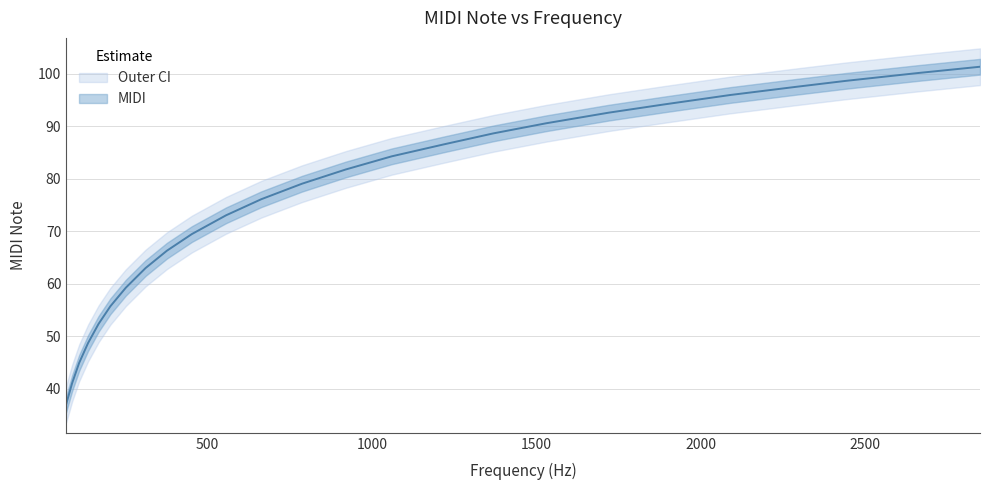

True or false: there are more than 0 points higher than both neighbors.

False